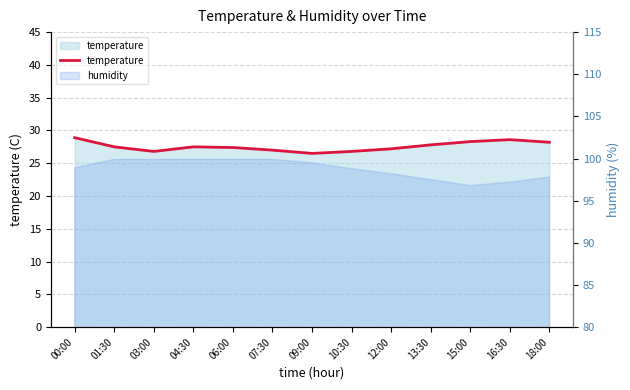

Which has a higher value, 01:30 or 07:30?

01:30